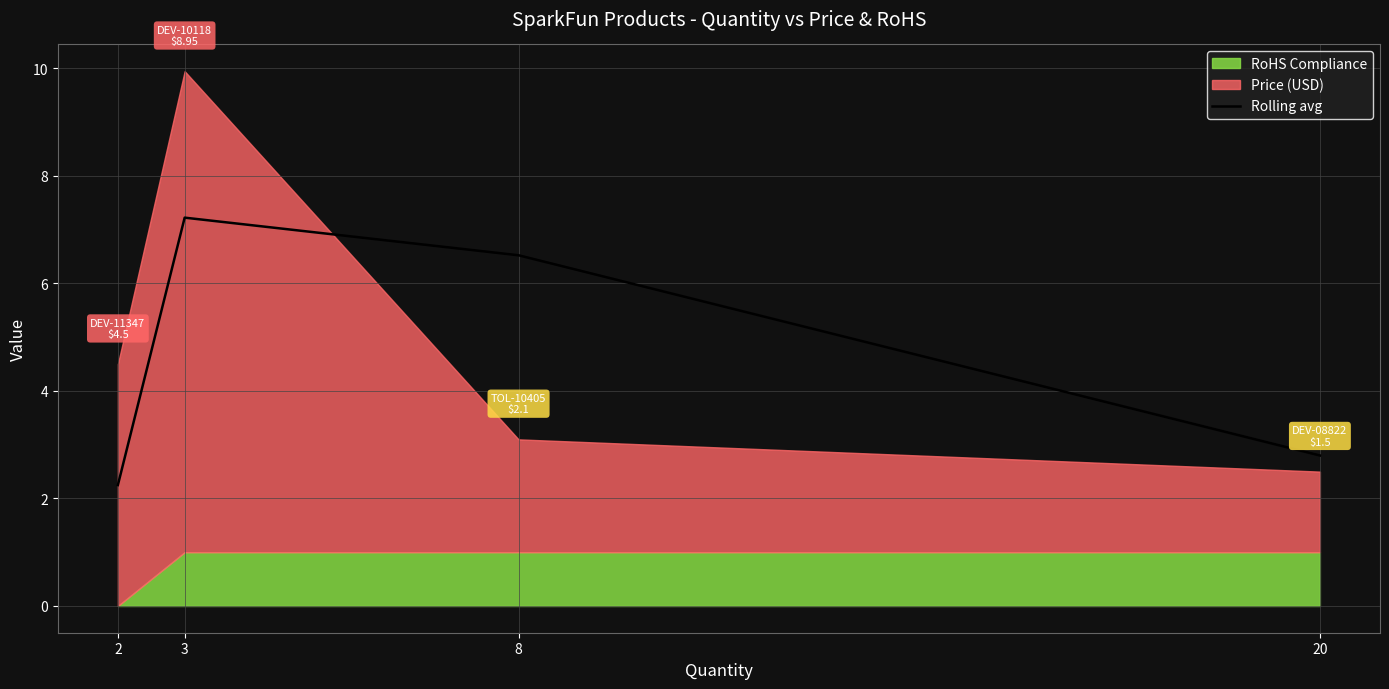

True or false: there are more than 2 points higher than both neighbors.

False